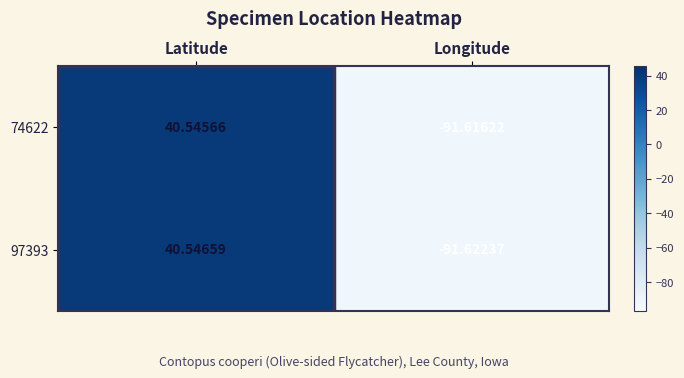

Which label corresponds to the largest value in the chart?

Latitude